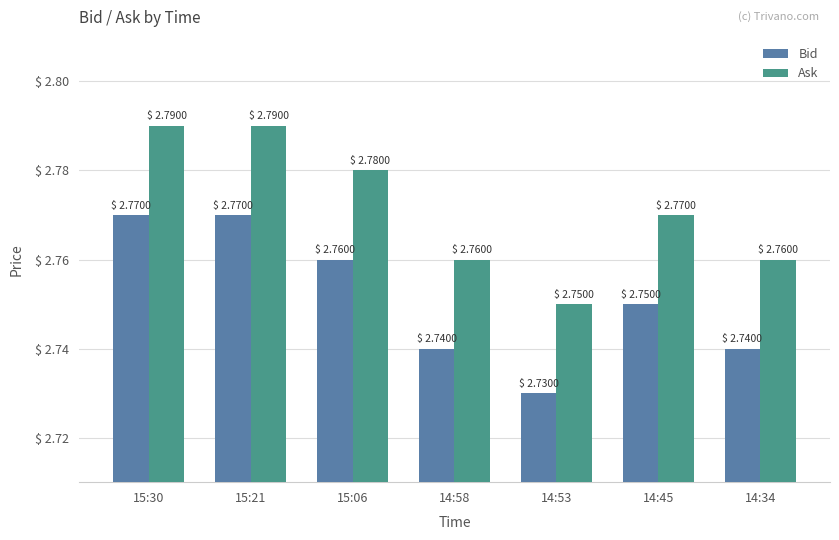

How many Bid values are between 2 and 3?

7